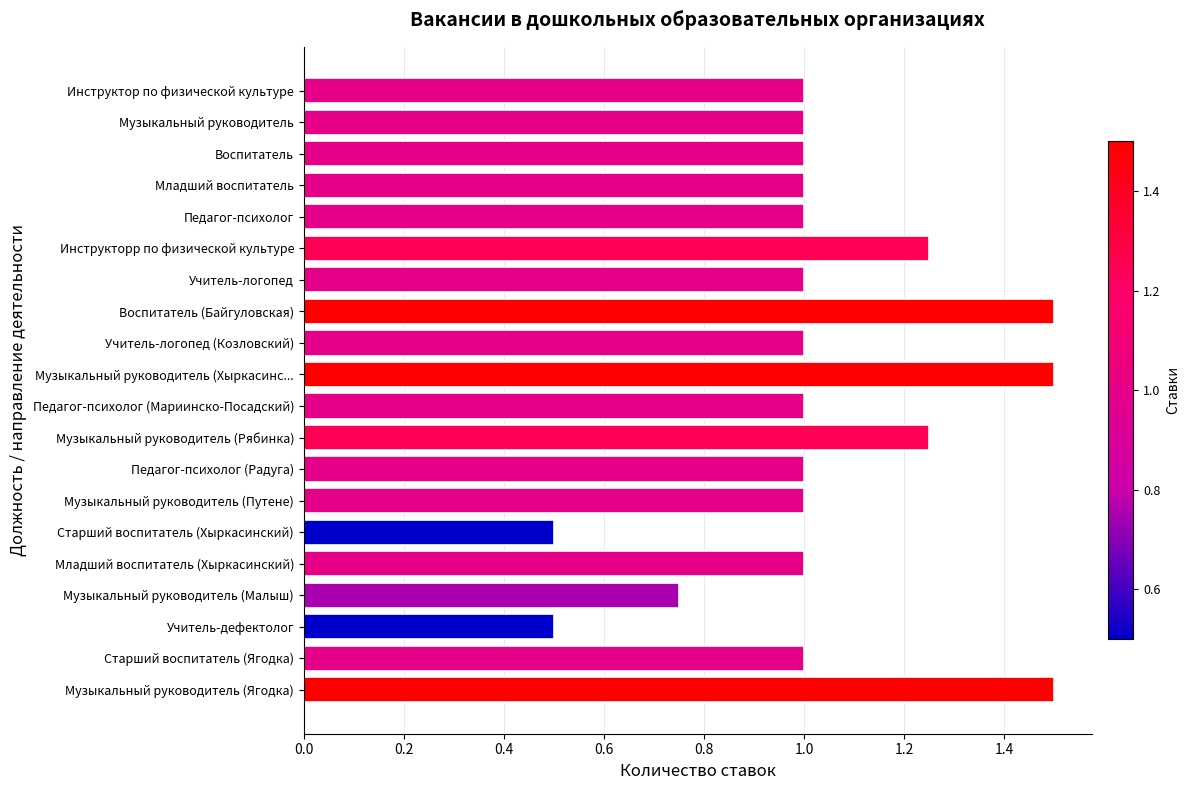

What is the difference between the maximum and second lowest values?

1.0